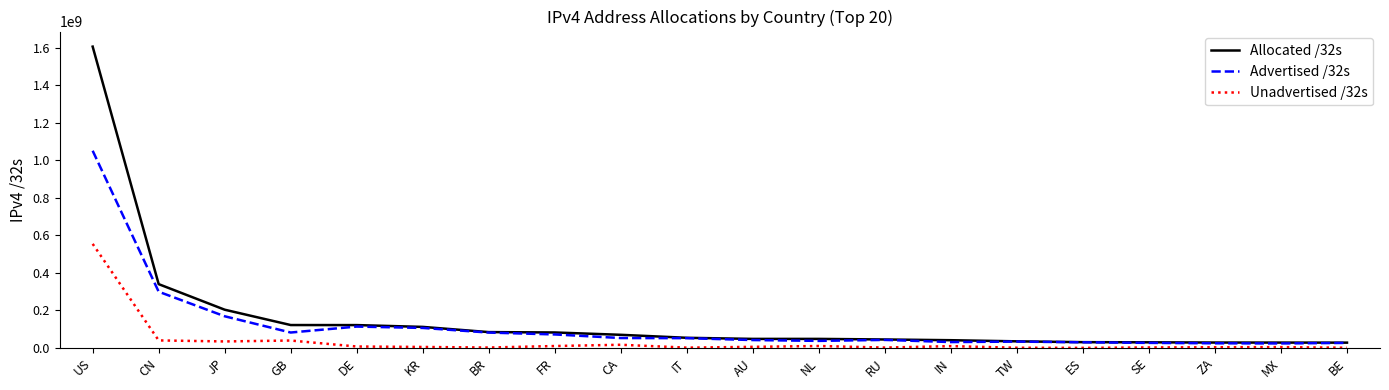

True or false: Advertised /32s has a value of 82218240 at BR.

True